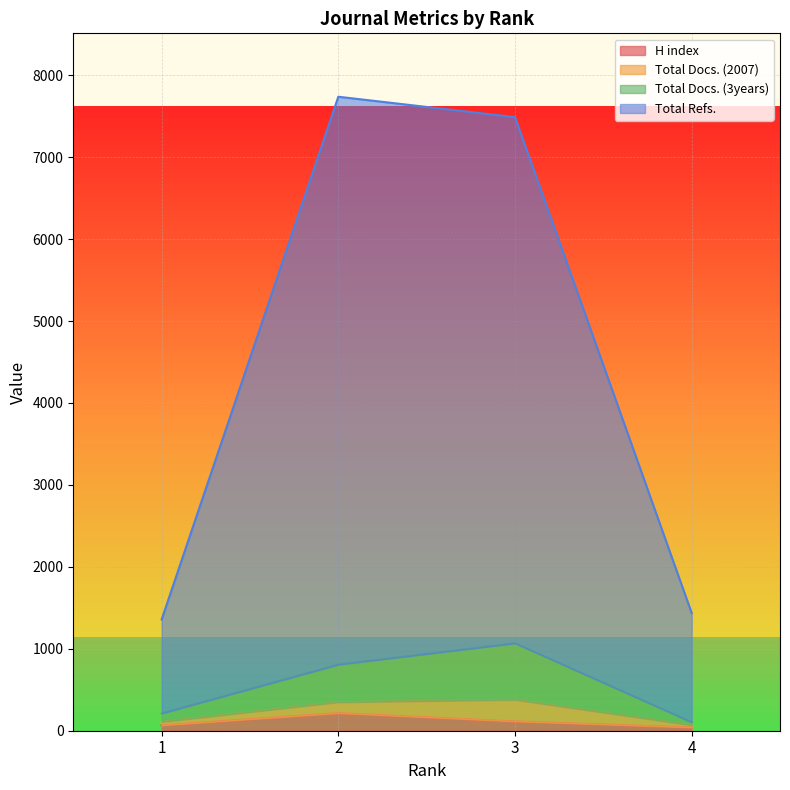

What is the value of the Total Docs. (3years) point at the 4th from the left?

104